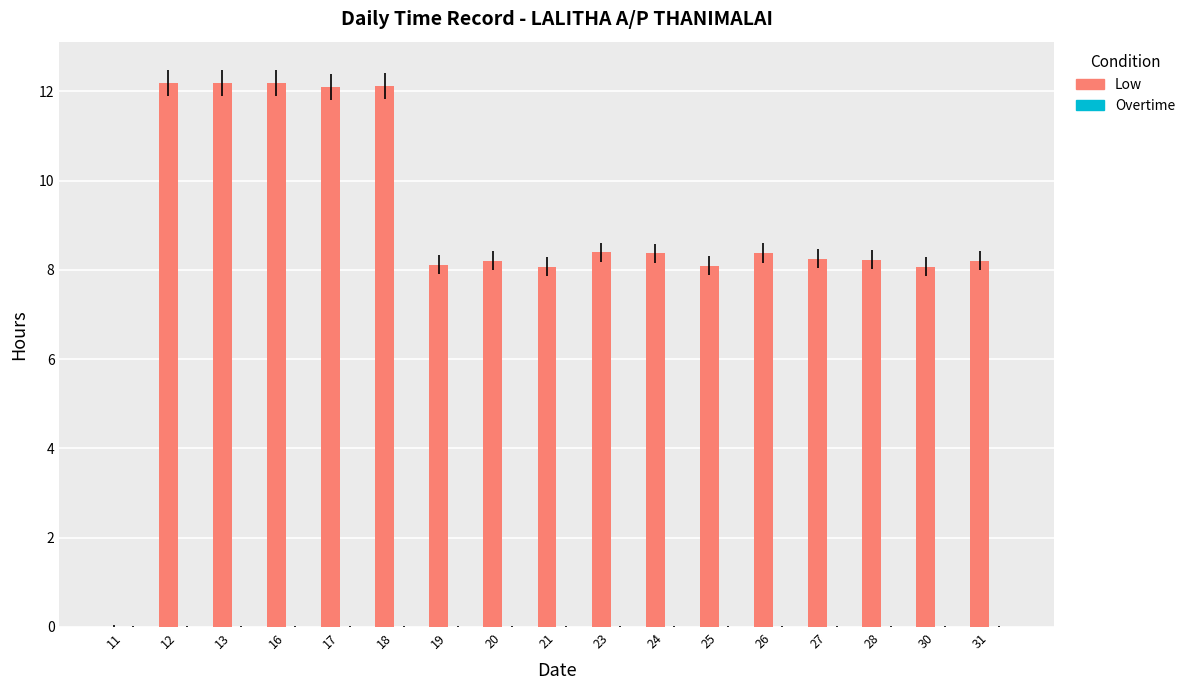

Which has a higher value, 18 or 21?

18